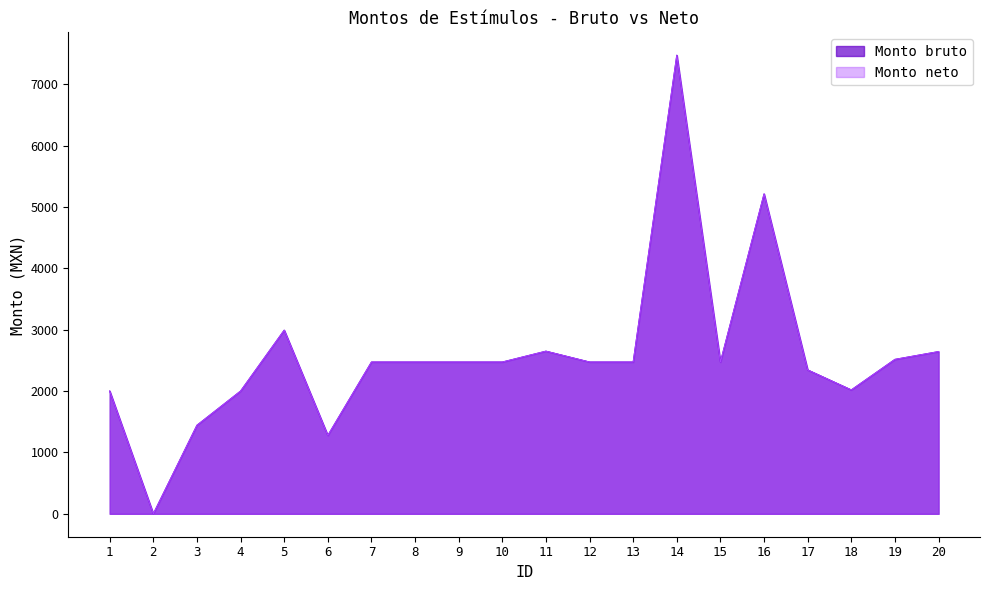

Which category has the highest value across all series?

14